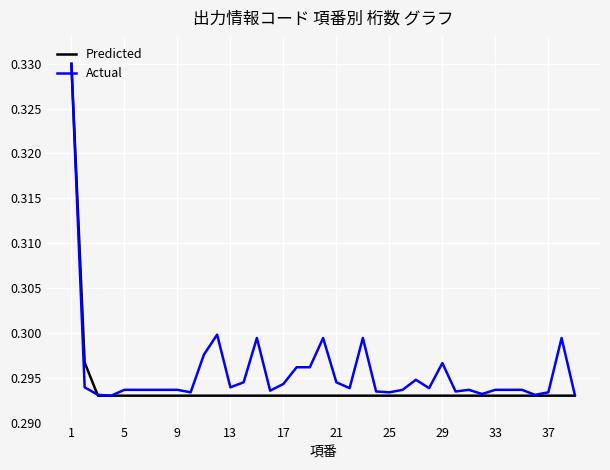

What is the sum of all Actual values?

11.5